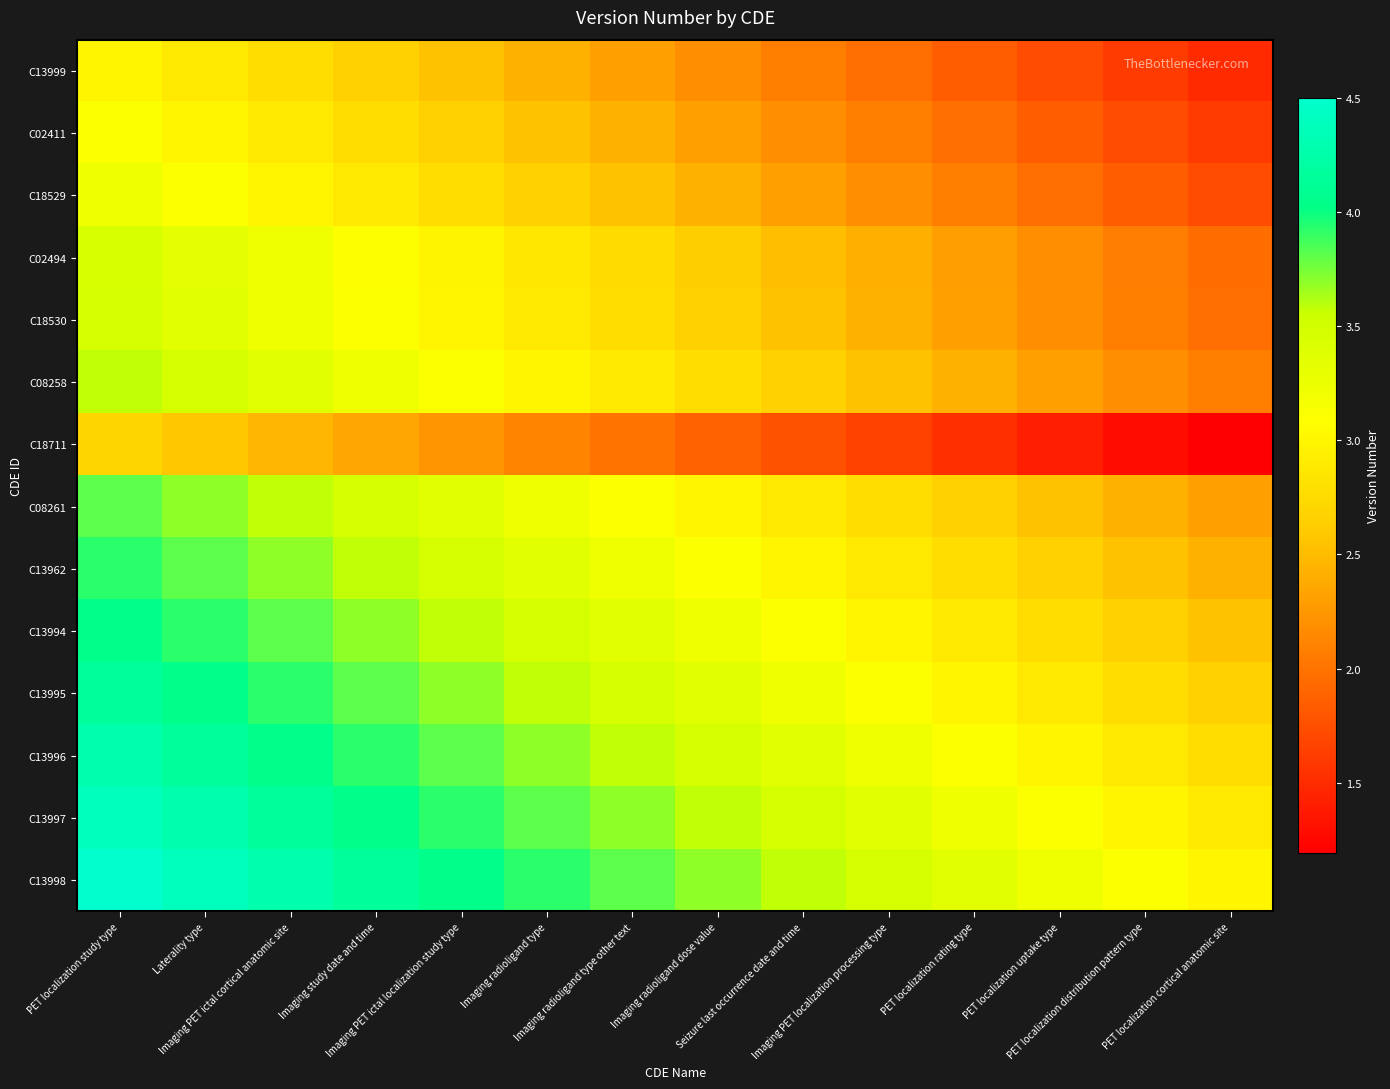

What is the total value across all series at Imaging PET ictal localization study type?

45.1